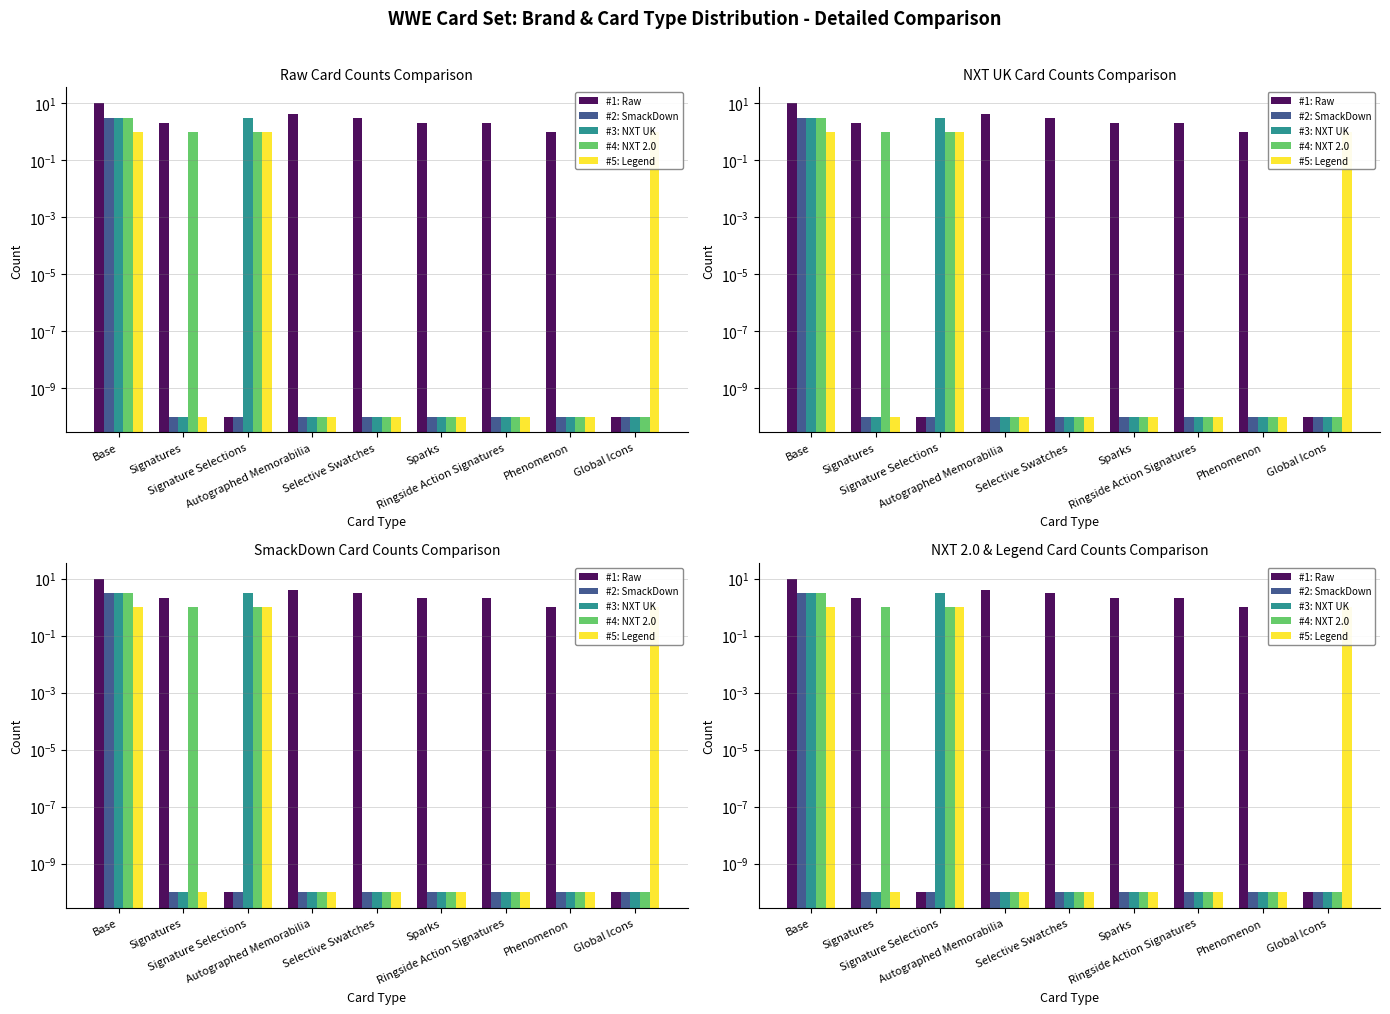

List the series in order of their peak value, lowest first.

#5: Legend, #2: SmackDown, #3: NXT UK, #4: NXT 2.0, #1: Raw